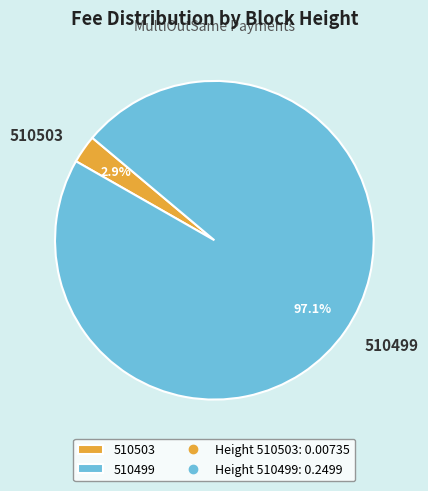

What is the total percentage of 510499 and 510503?

100.0%